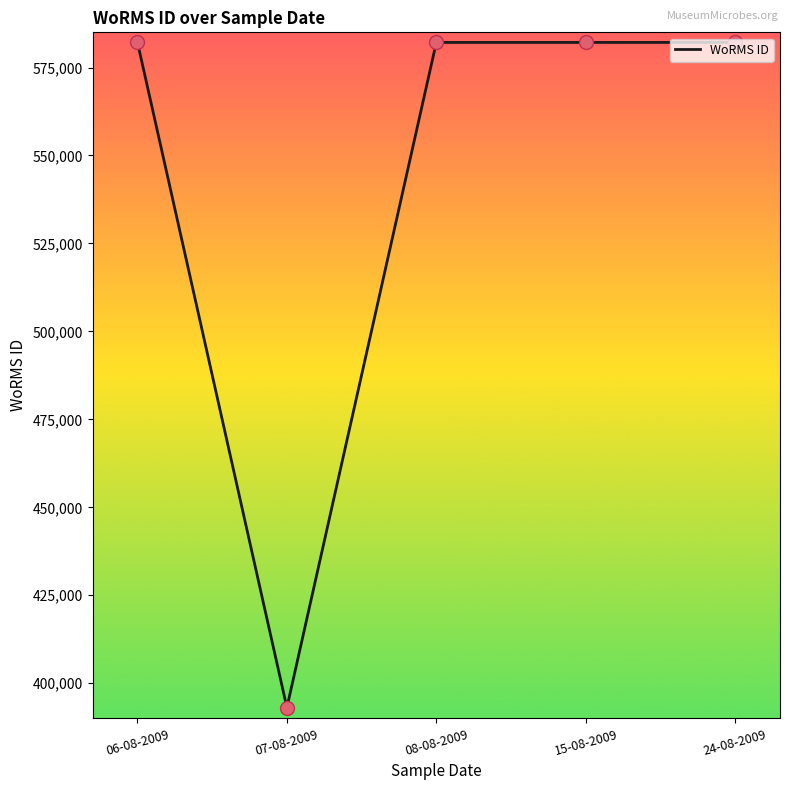

What is the change in value from 07-08-2009 to 08-08-2009?

+189048